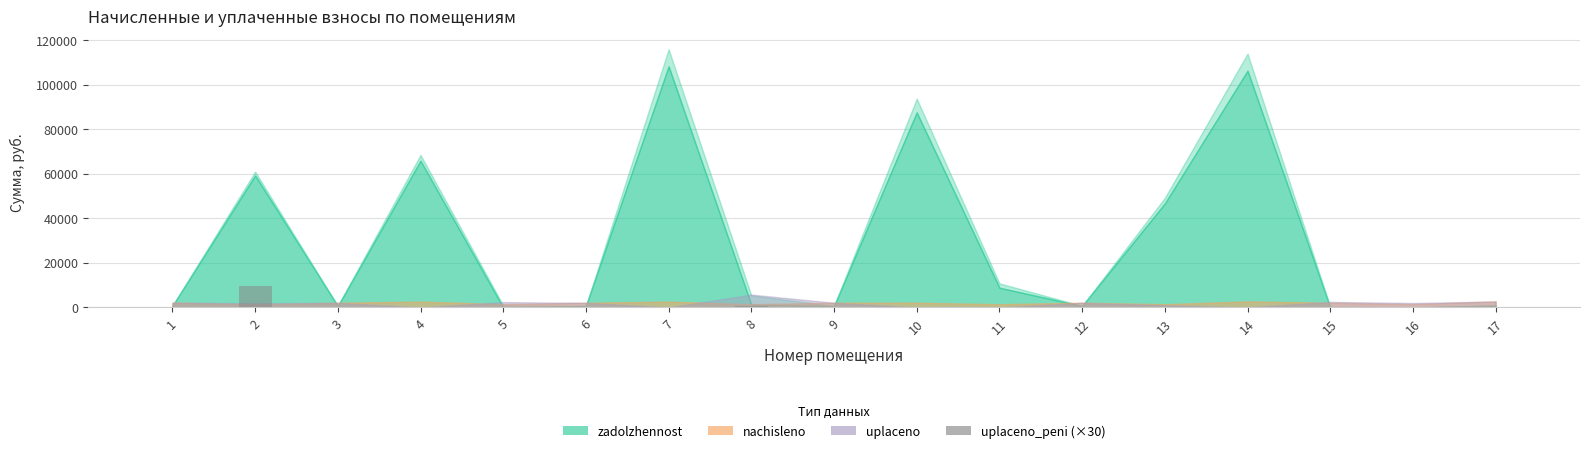

Is it true that the value at 12 is -4997.7?

False